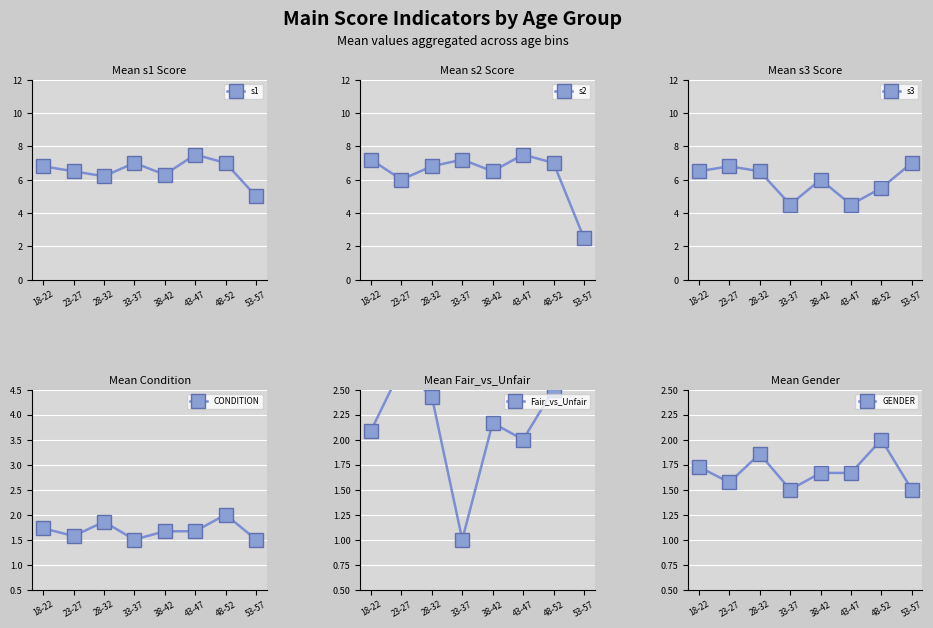

What is the label of the 1st point from the right?

53-57